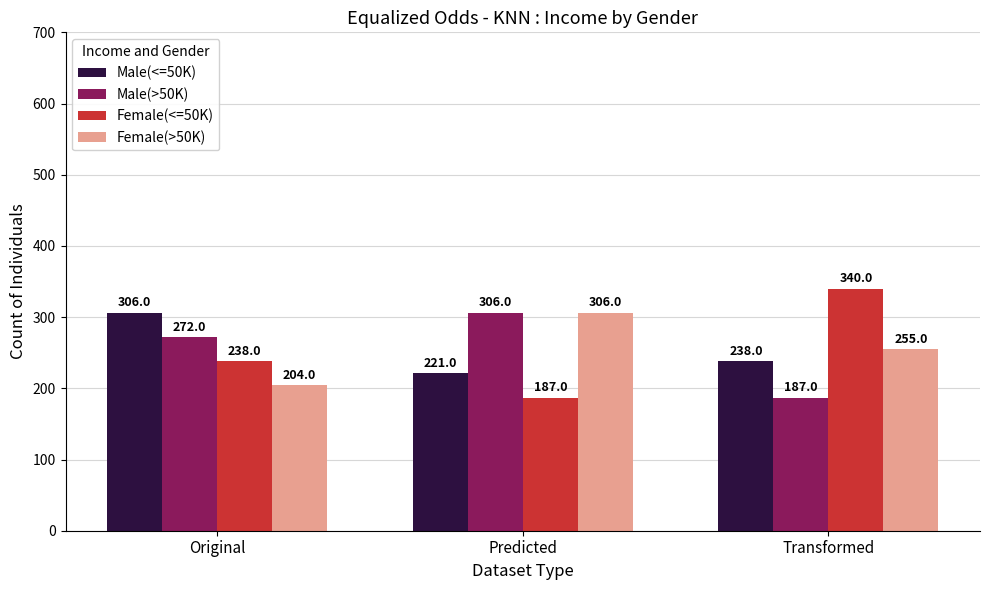

What is the maximum value shown in the chart?

340